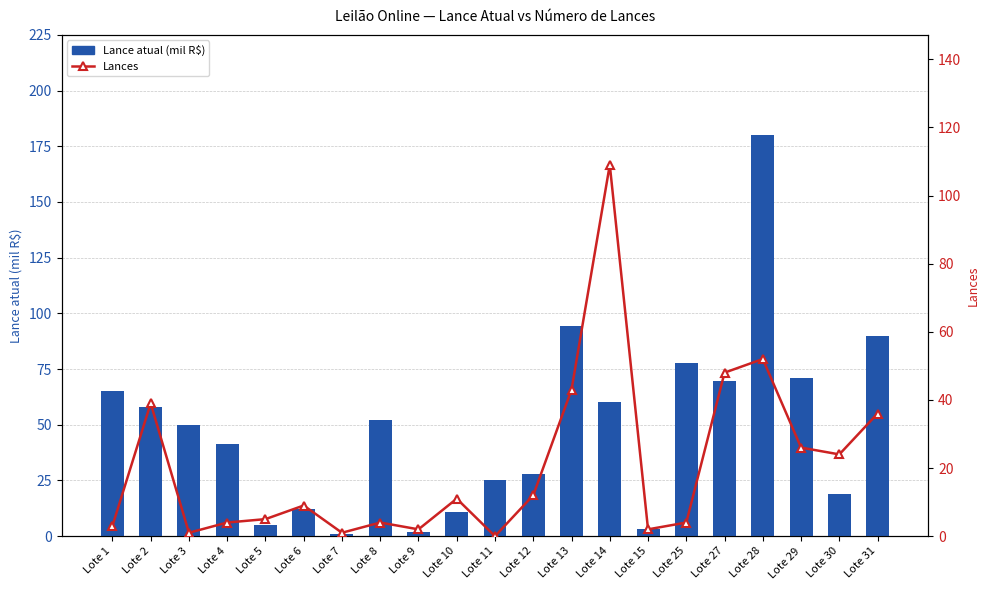

What is the maximum value shown in the chart?

180.0